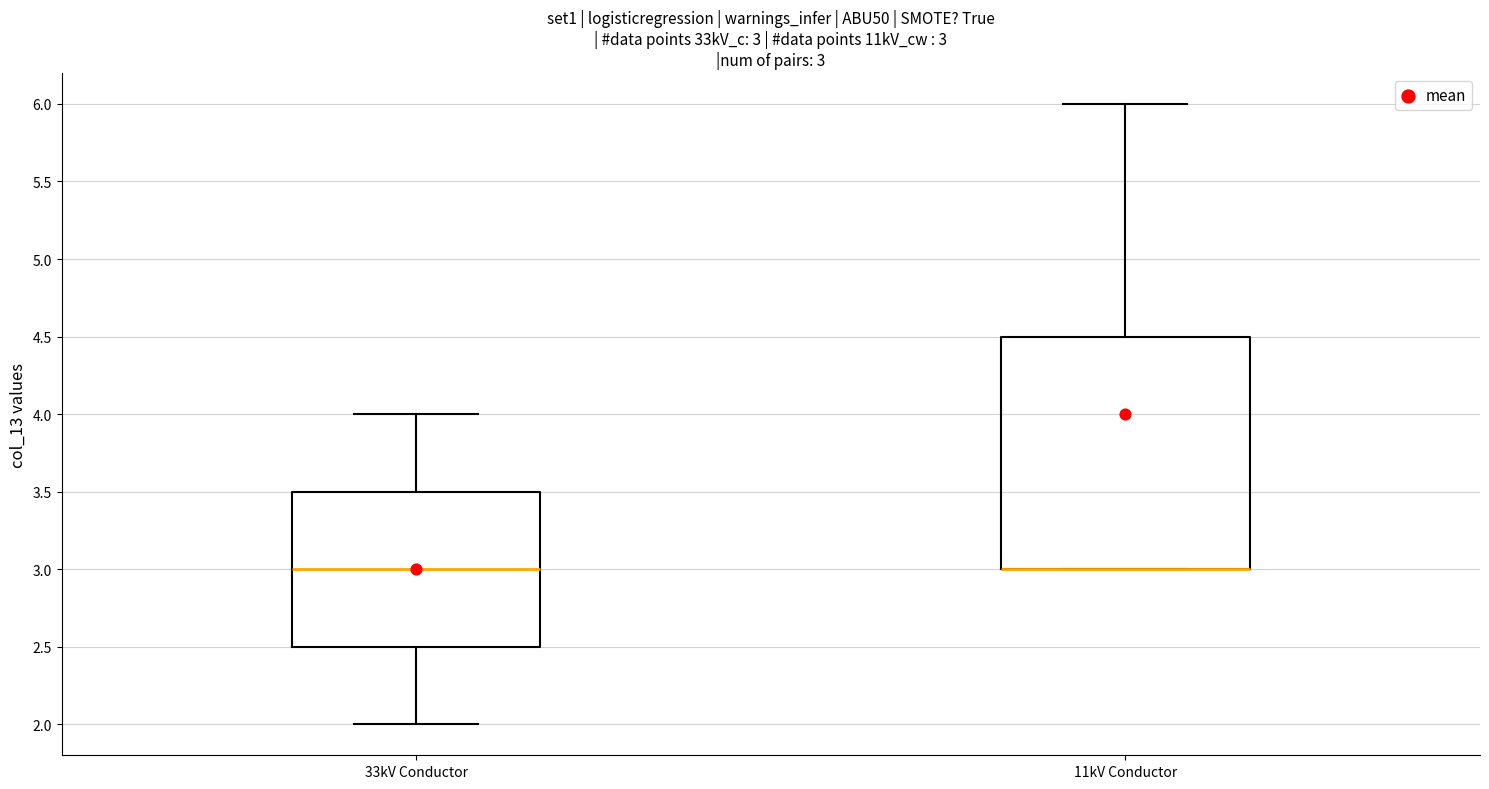

Comparing the boxes themselves (not the whiskers), which one is the tallest?

11kV Conductor